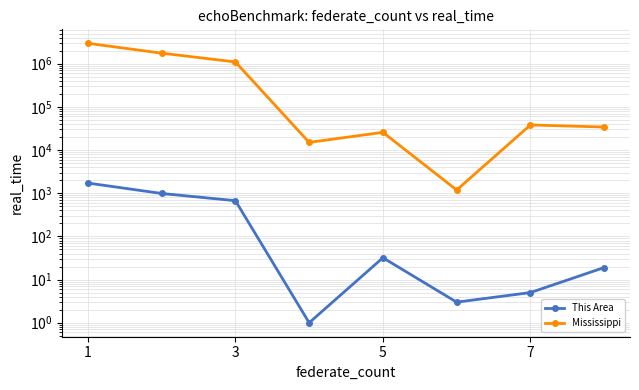

At which category is the sum across all series the highest?

1